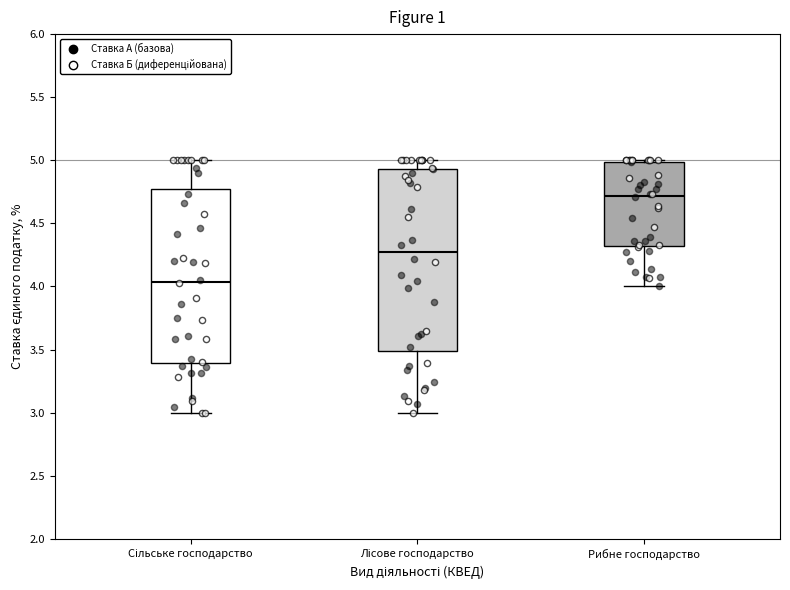

Where does the median line of the box for Лісове господарство sit on the y-axis? The values are not printed on the chart, so give them approximately, as read against the axis.

4.25